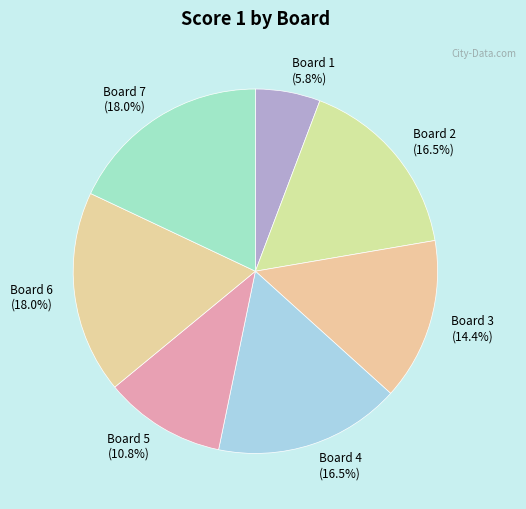

What is the total percentage of Board 3 and Board 7?

32.4%